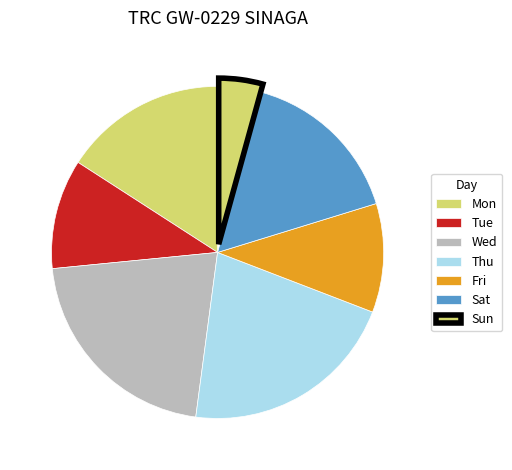

Count the number of slices in the pie.

7